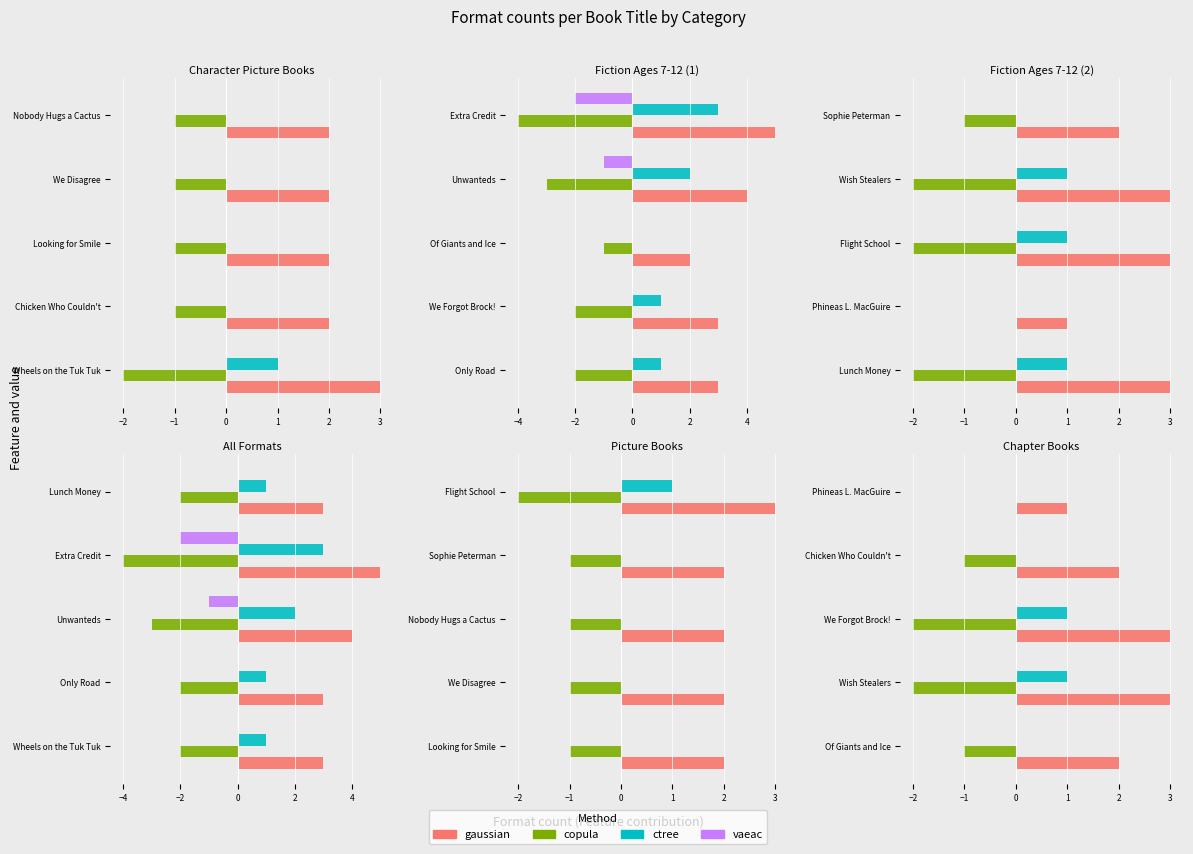

Is it true that gaussian equals 4.4 at Wish Stealers?

False